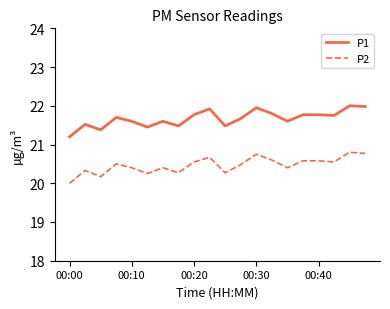

True or false: P2 and P1 cross at least once.

False